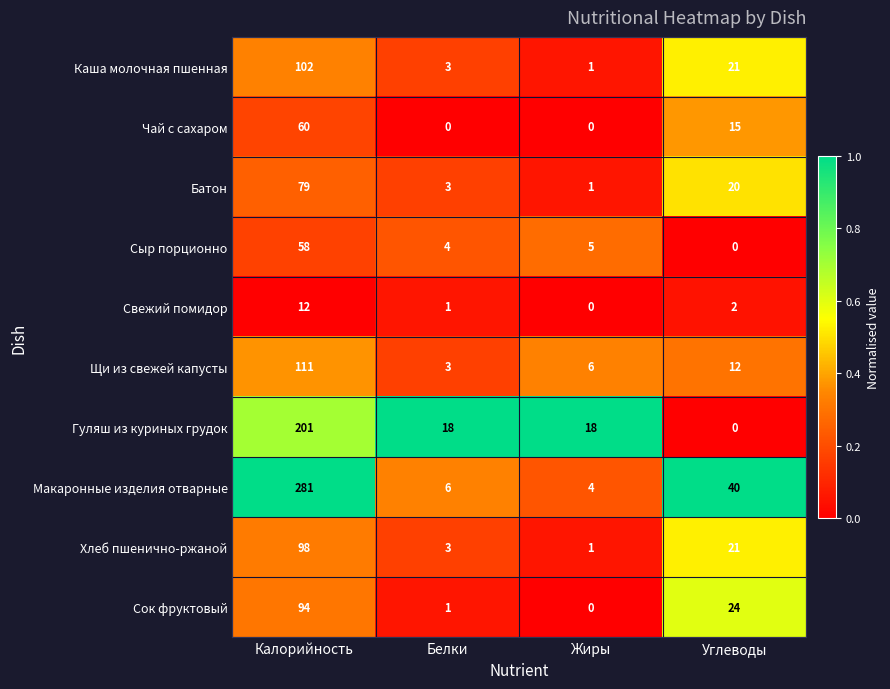

Is it true that Каша молочная пшенная equals 13 at Углеводы?

False